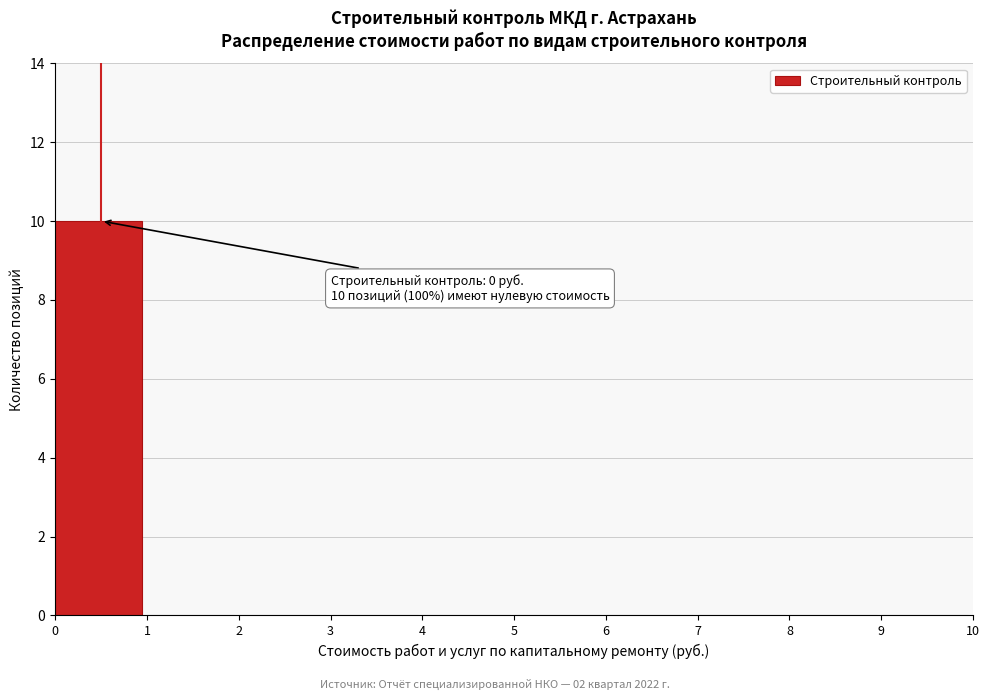

Over which range of the x-axis is the bar tallest?

0 to 1